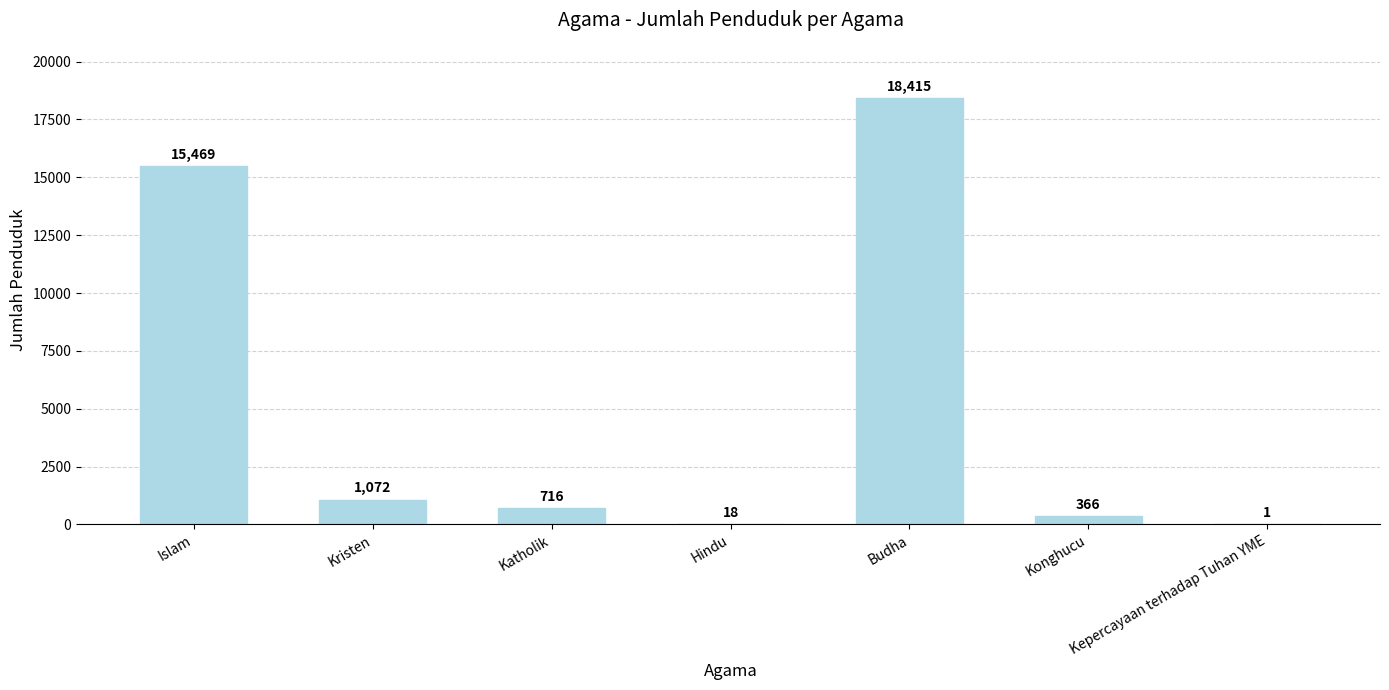

Which label corresponds to the largest value in the chart?

Budha